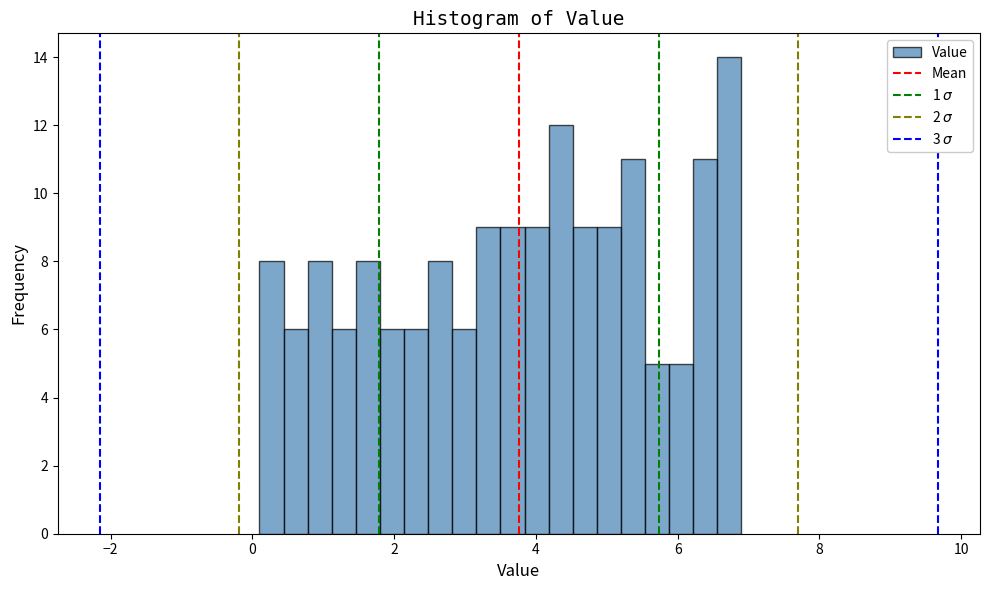

Read against the x-axis, roughly where is the centre of the tallest bar?

6.8